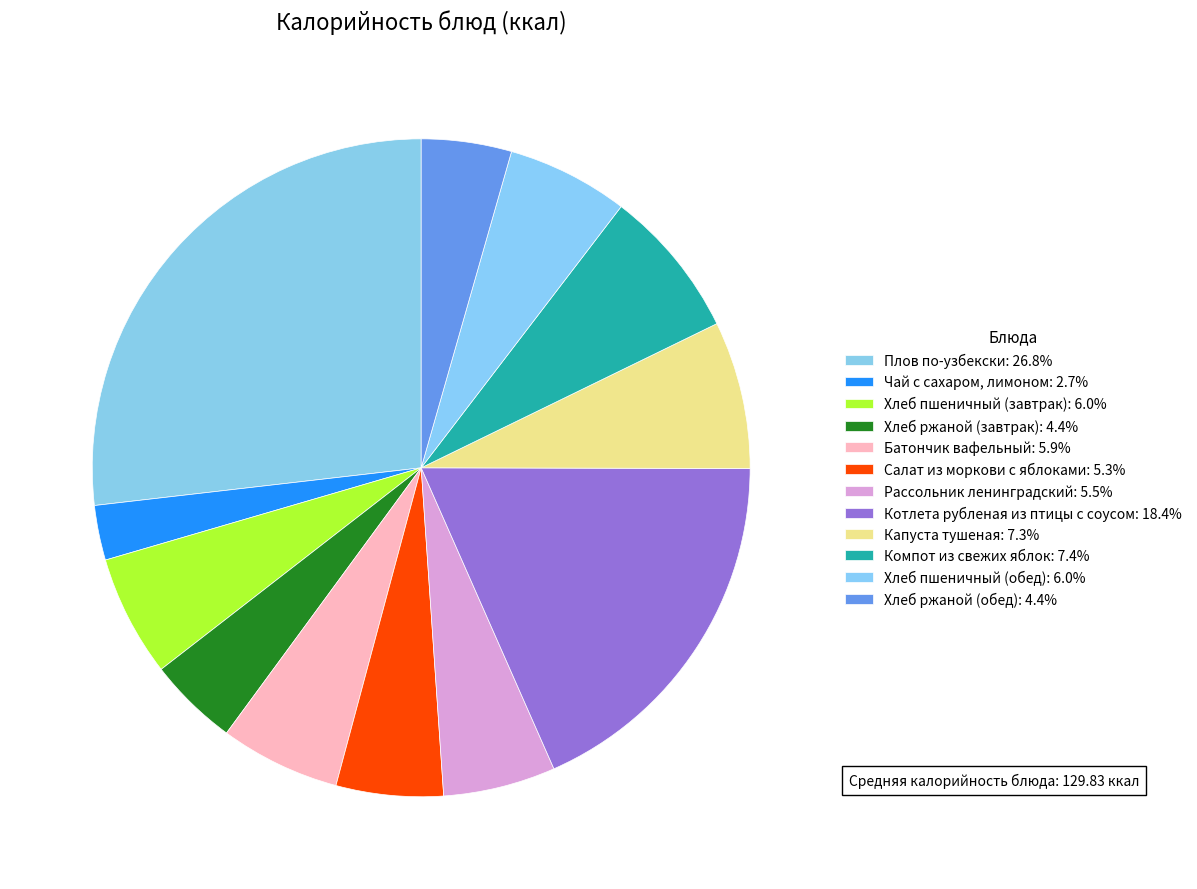

To the nearest percent, what portion does Компот из свежих яблок represent?

7%